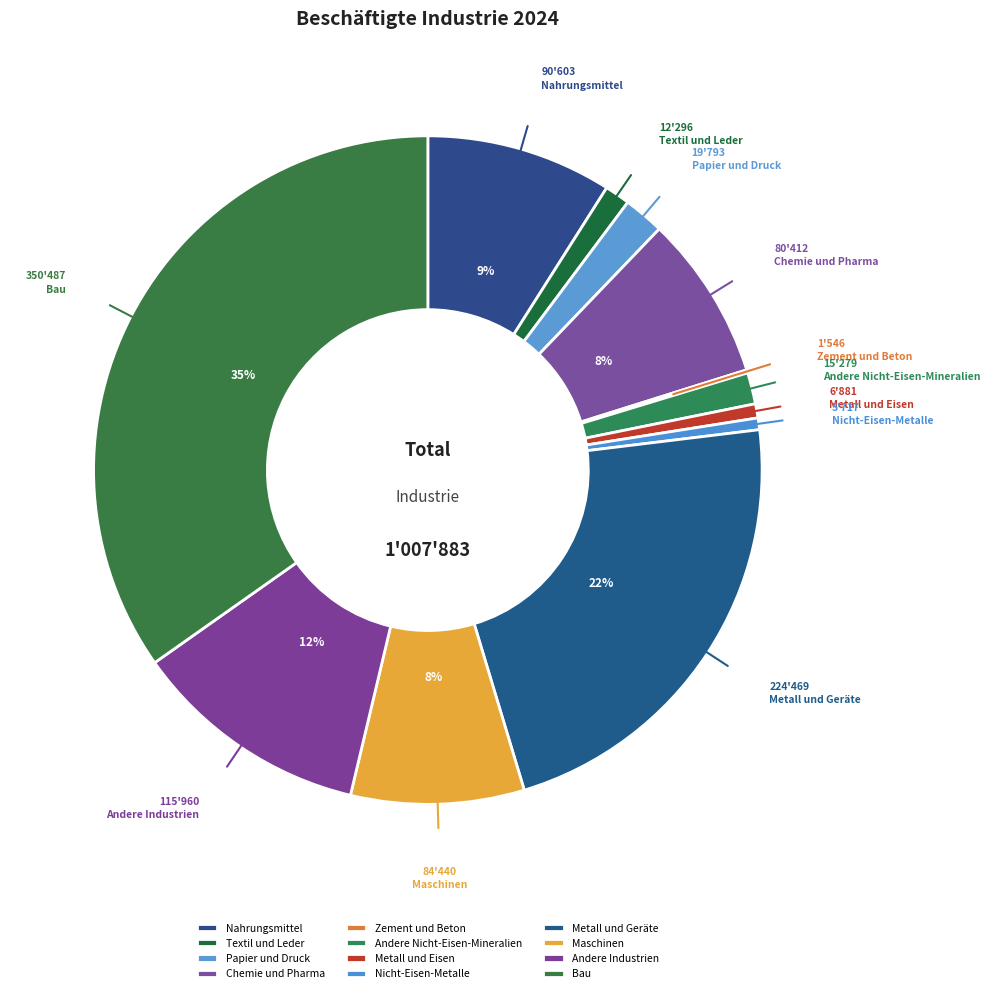

Which slice is the largest?

Bau